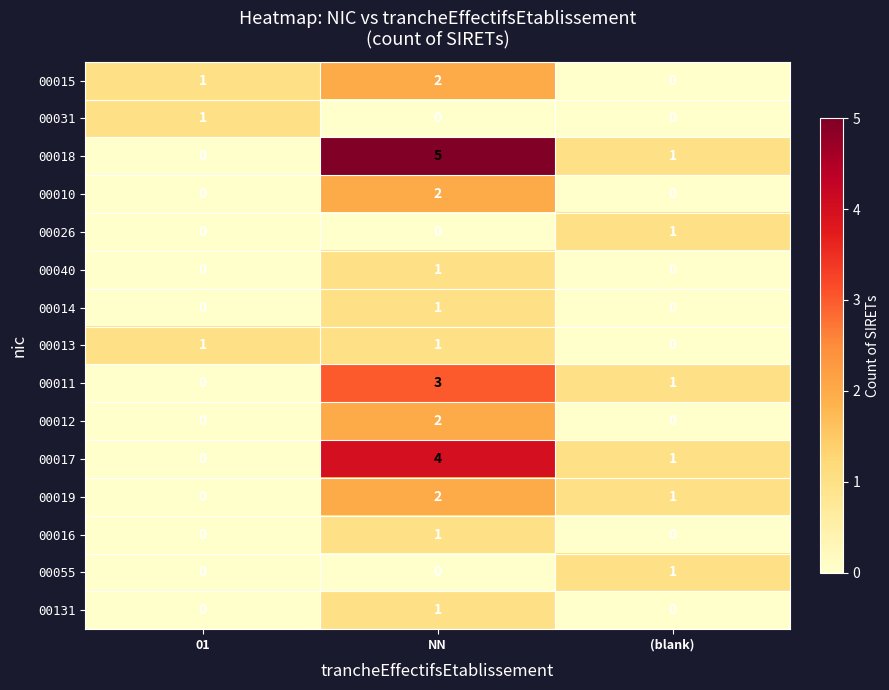

How many 00055 values are between 0 and 1?

3